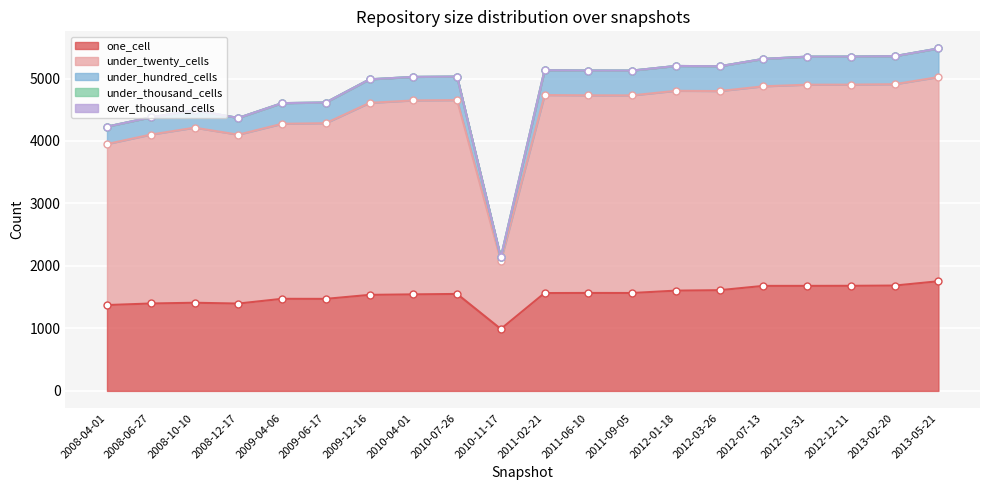

Where is the first local minimum for under_hundred_cells?

2008-12-17